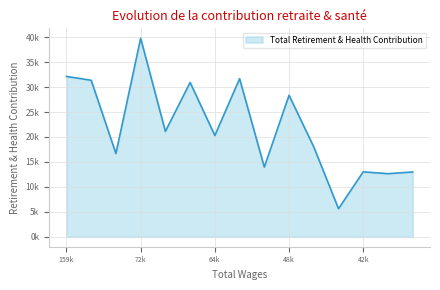

True or false: the data has more than 2 interior local peaks.

True